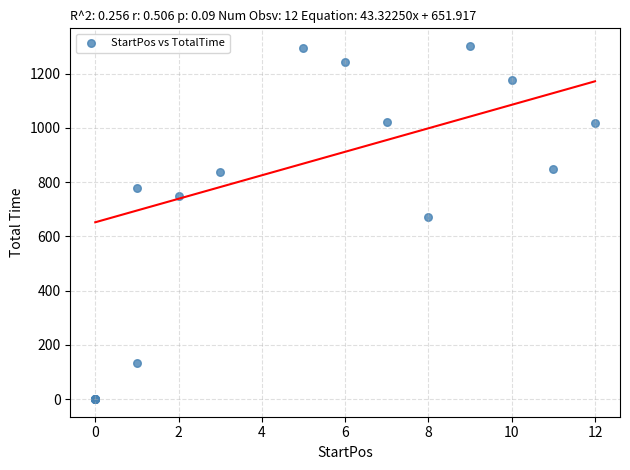

What Y value in the scatter plot is closest to 650?

671.8